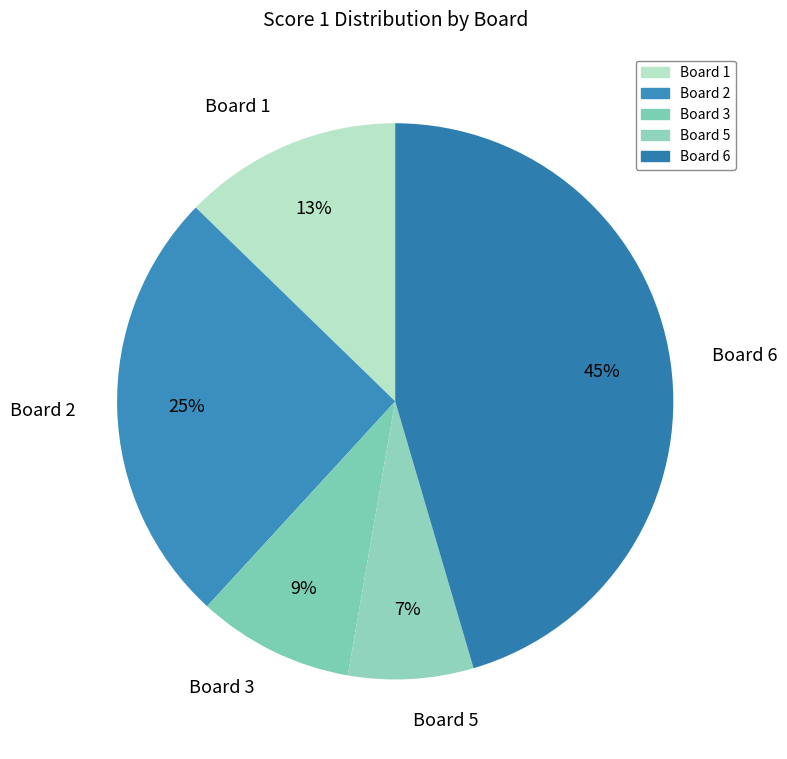

What is the ratio of the value at Board 1 to the value at Board 6?

0.3